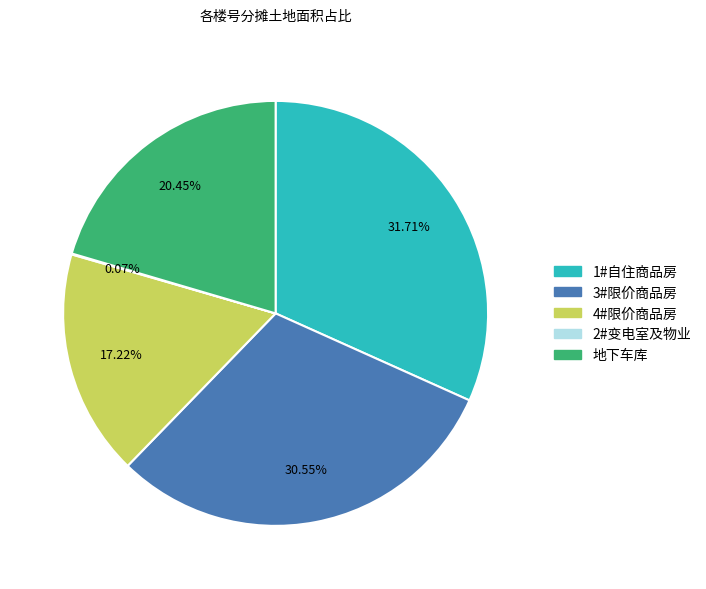

Which has a higher value, 1#自住商品房 or 3#限价商品房?

1#自住商品房